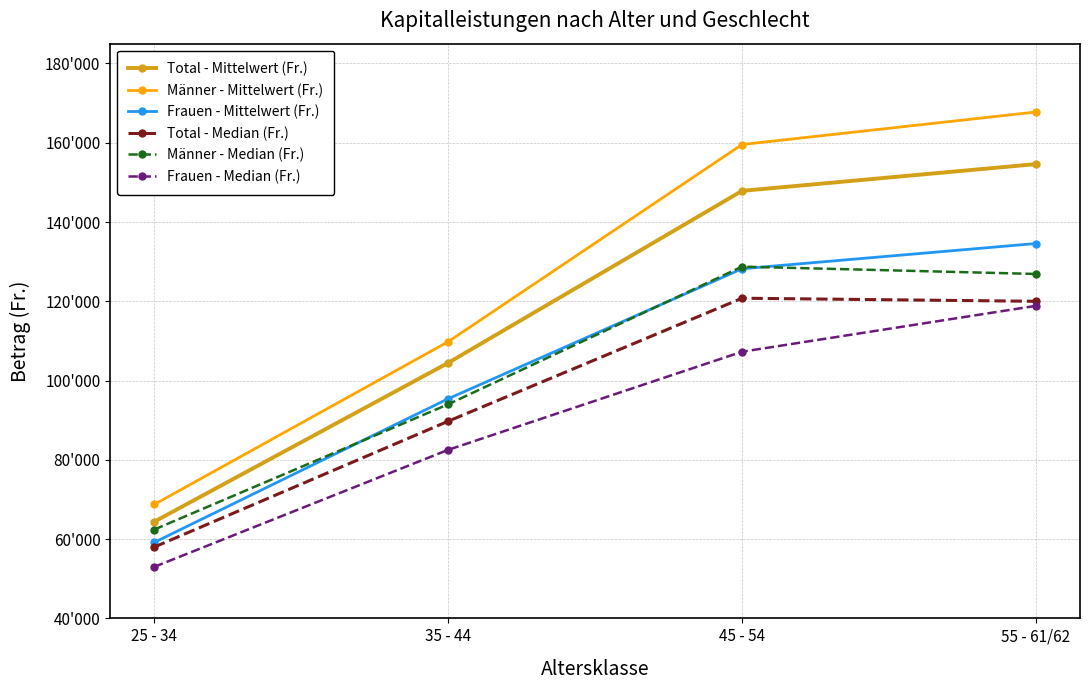

What is the sum of all Frauen - Mittelwert (Fr.) values?

417359.4